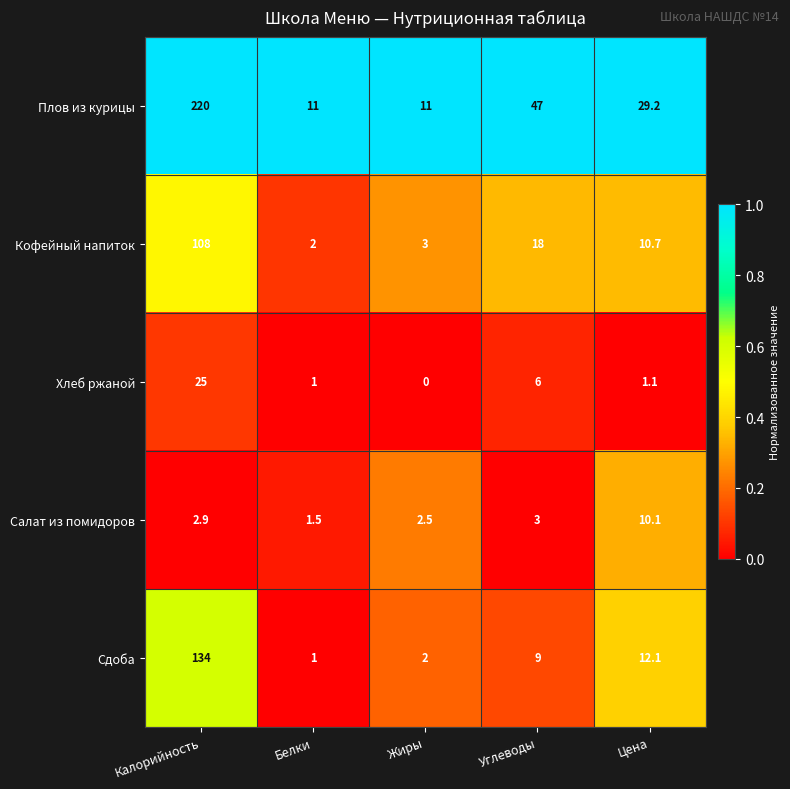

What is the maximum value shown in the chart?

220.0